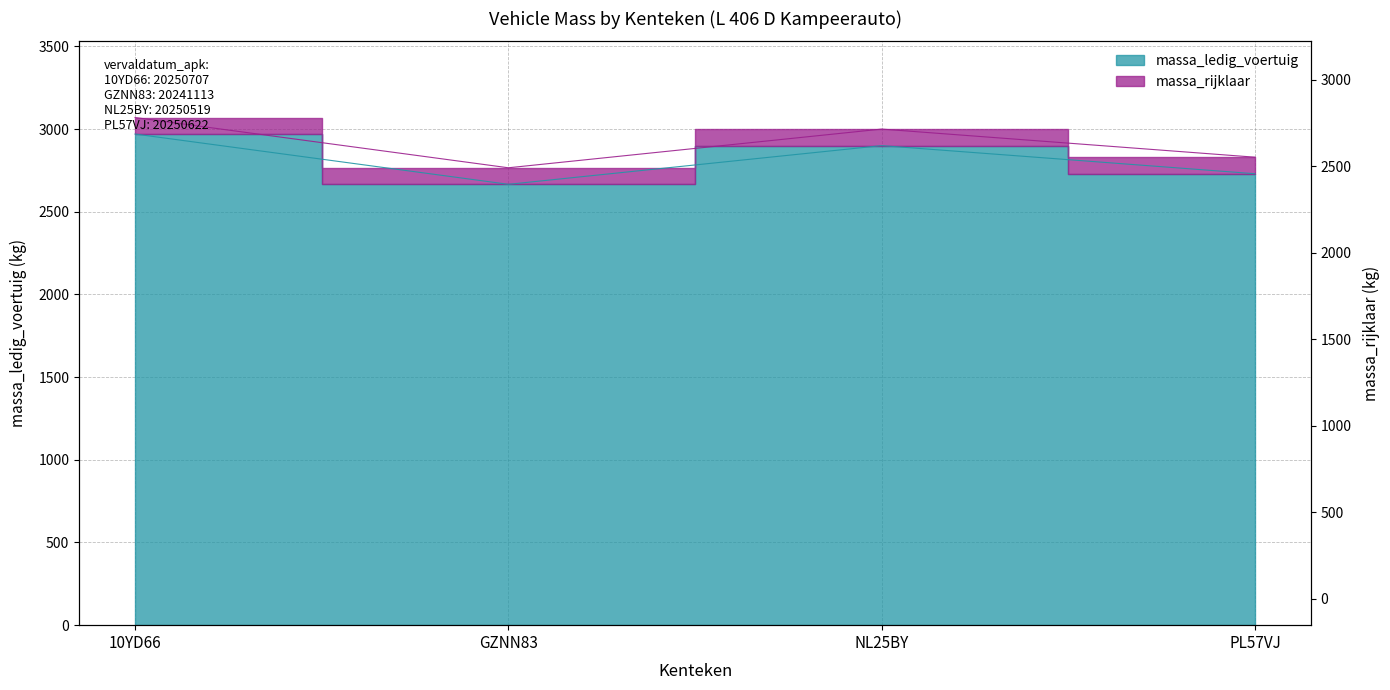

What is the difference between the massa_rijklaar values at GZNN83 and NL25BY?

234